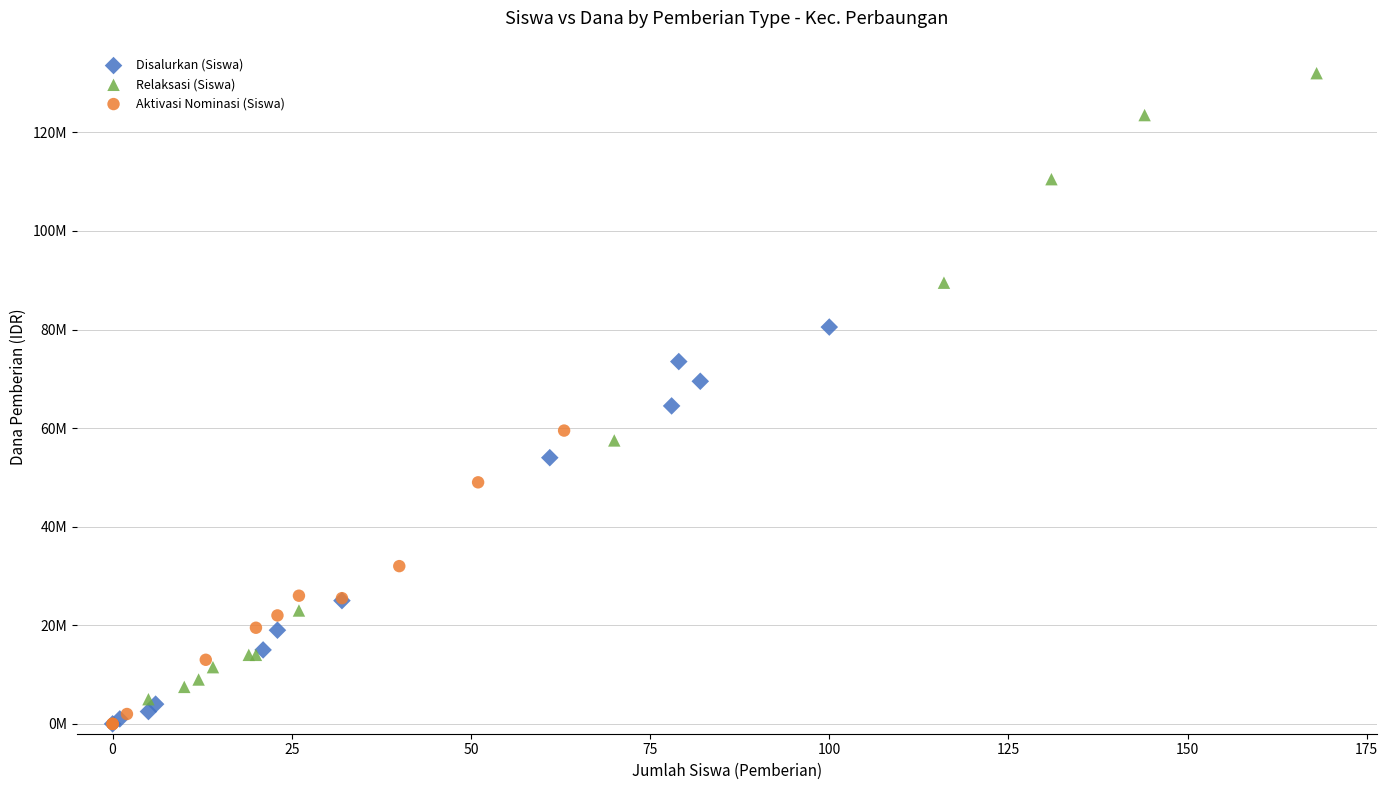

What are all the series names shown in the legend?

Disalurkan (Siswa), Relaksasi (Siswa), Aktivasi Nominasi (Siswa)